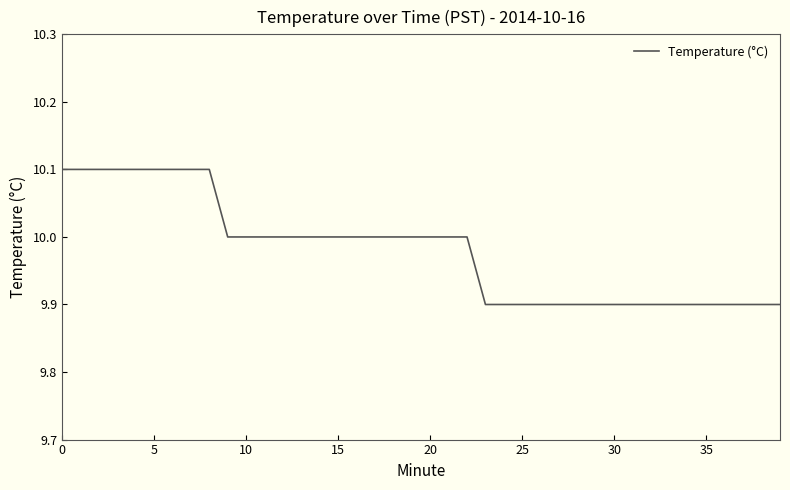

What is the minimum value shown in the chart?

9.9